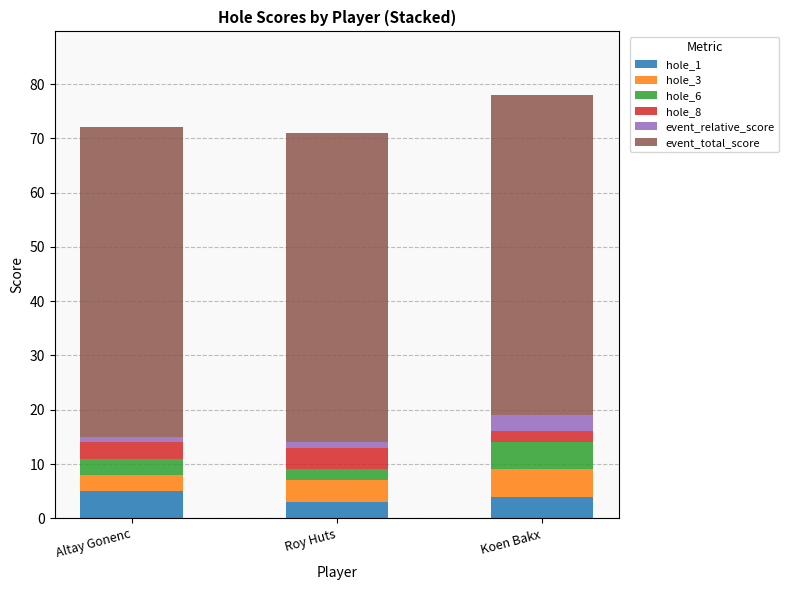

Reading left to right, list the values for the hole_1 series.

5	3	4